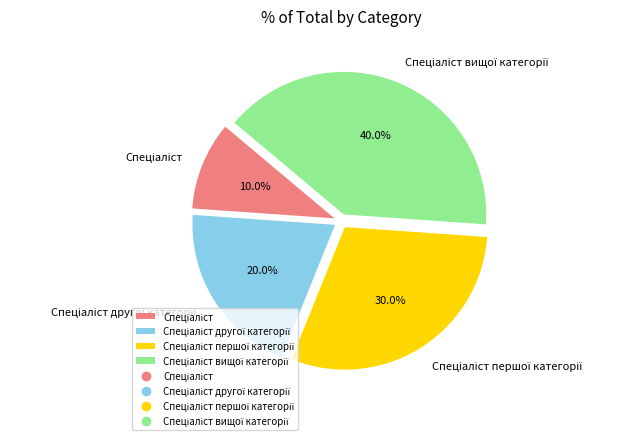

Is there a majority slice in this chart?

No